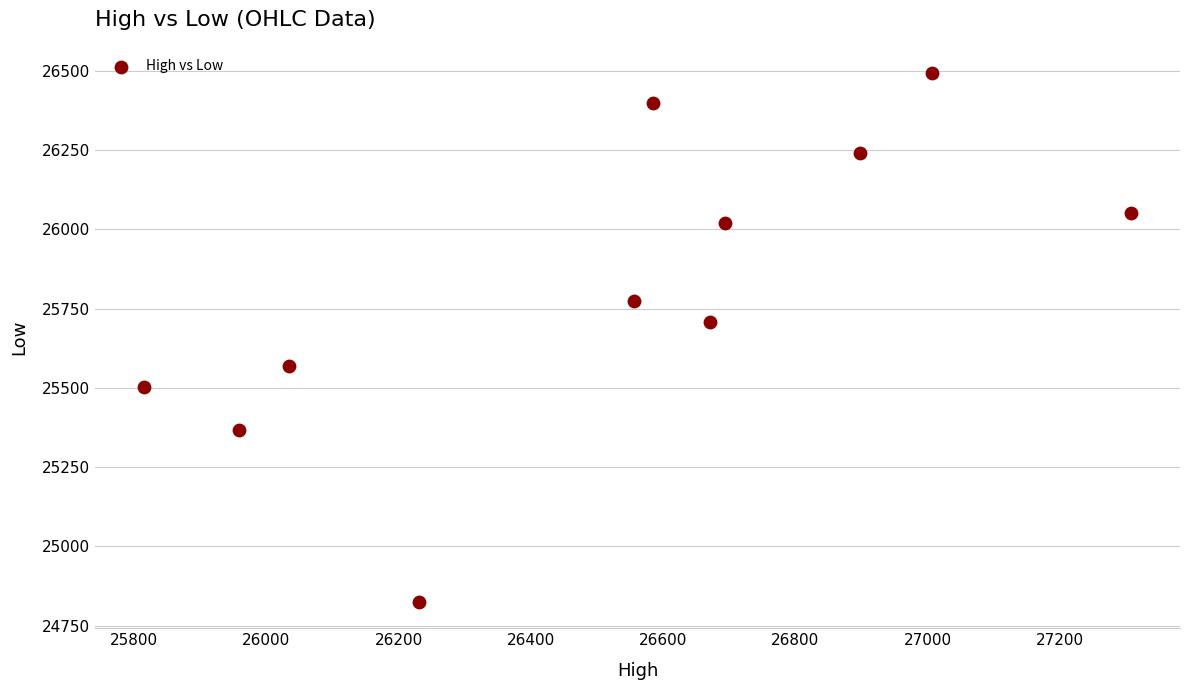

What Y value in the scatter plot is closest to 25659?

25709.1